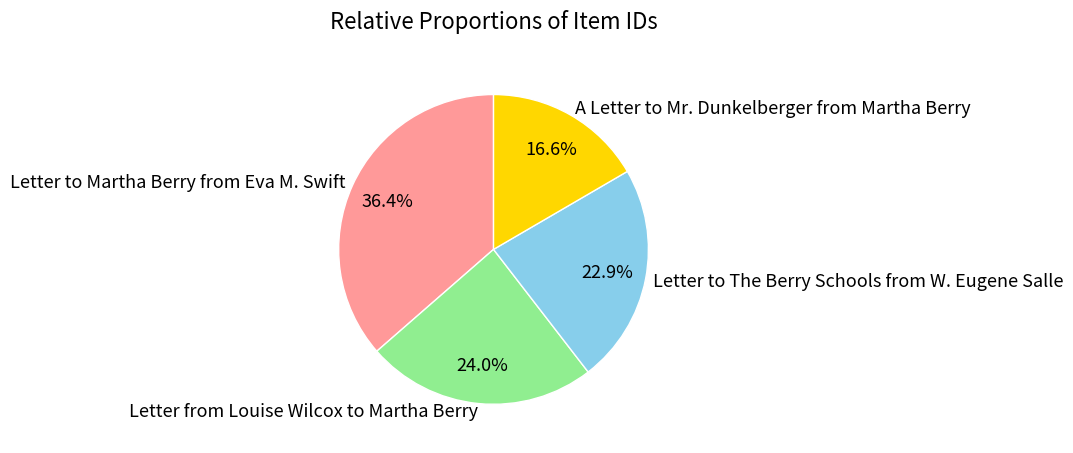

Count the number of slices in the pie.

4